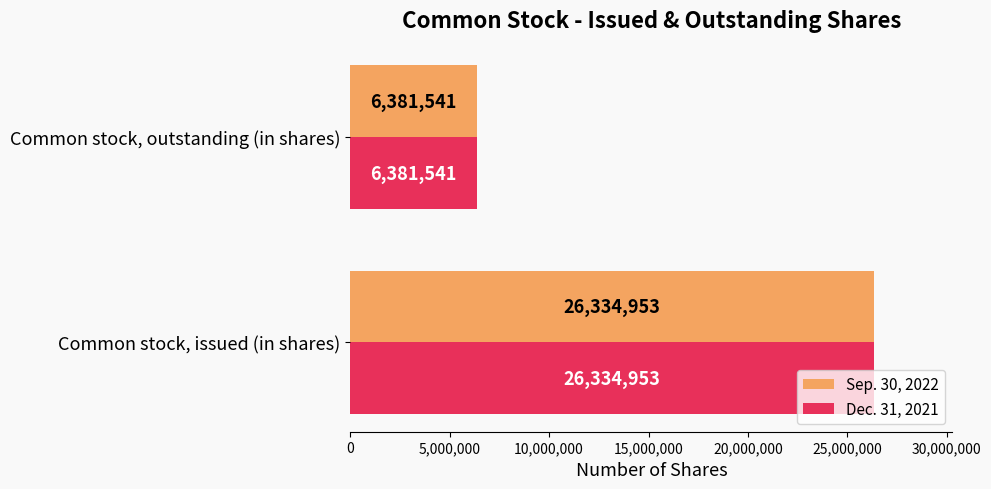

What is the difference between the maximum and minimum values in the Dec. 31, 2021 series?

19953412